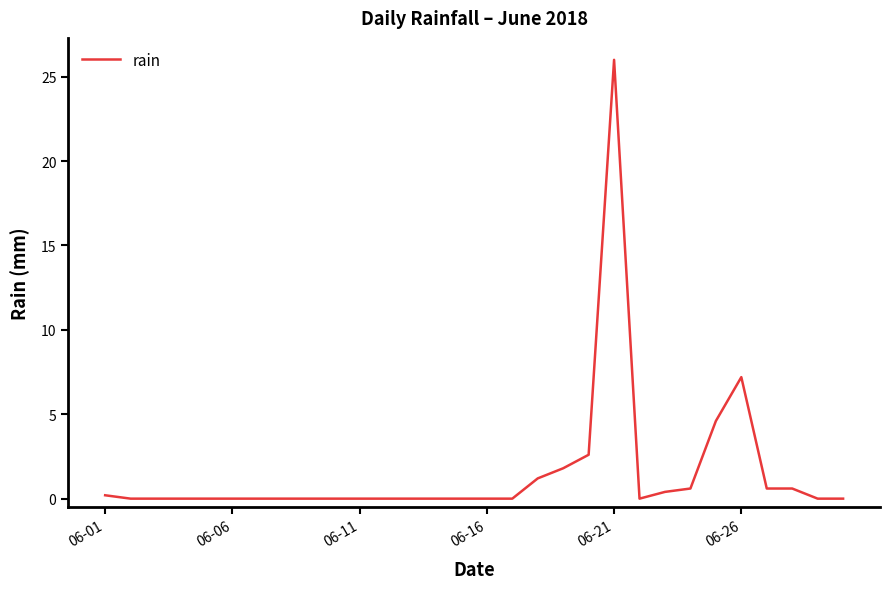

What is the greatest value displayed?

26.0